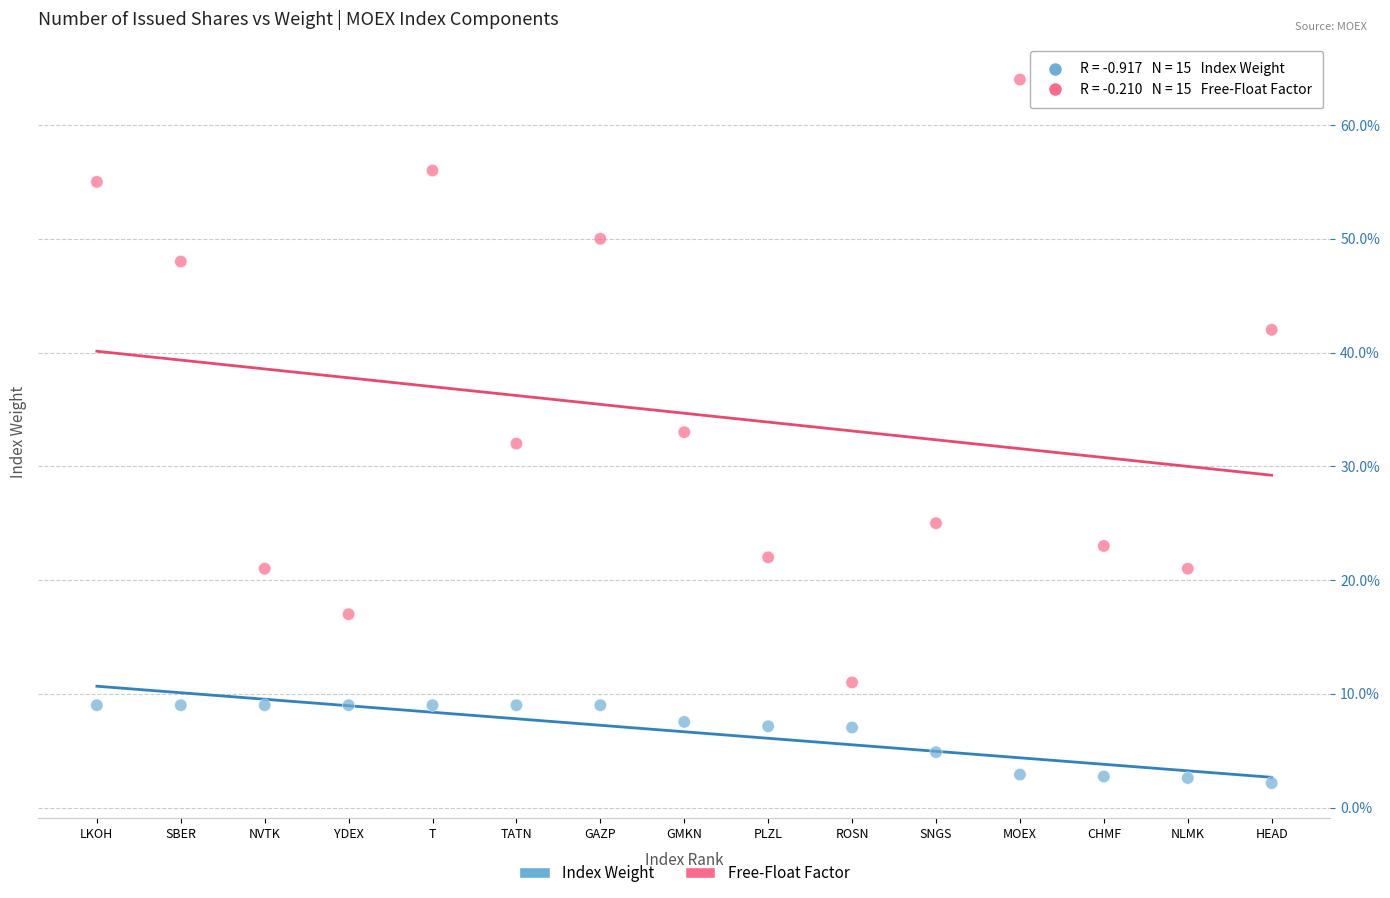

Which series contains the highest Y value?

Free-Float Factor